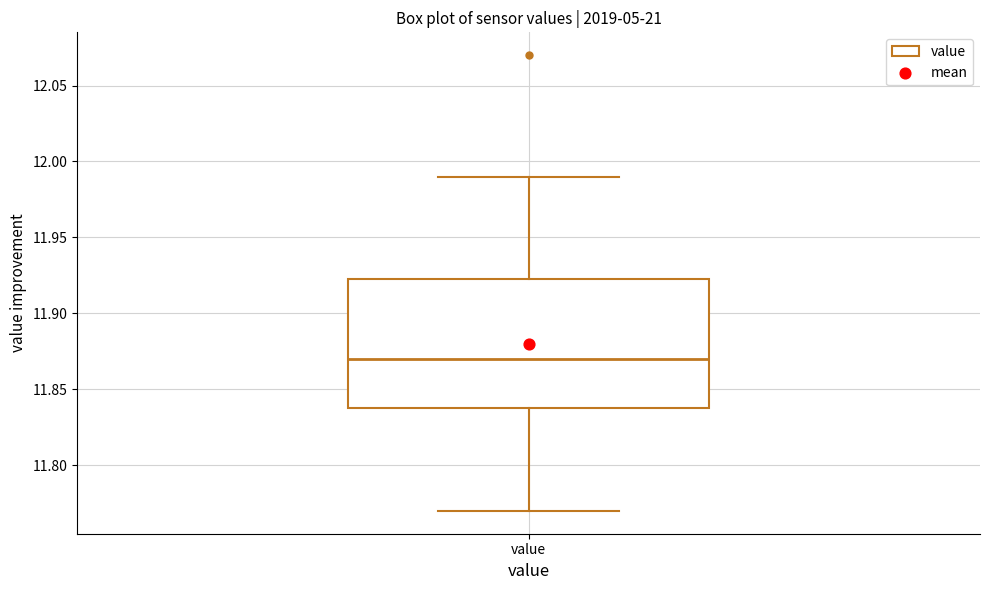

Where does the median line of the box for value sit on the y-axis? The values are not printed on the chart, so give them approximately, as read against the axis.

11.870